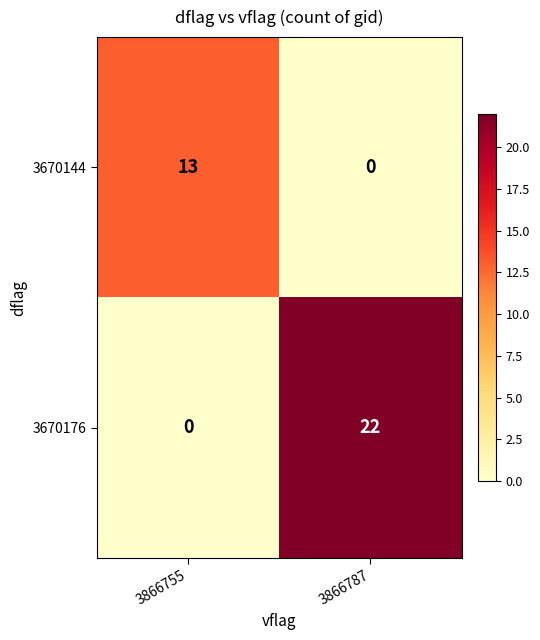

Read the 3670176 value at 3866787.

22